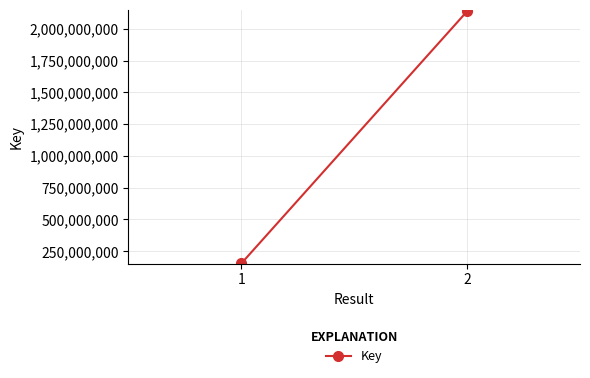

Reading right to left, extract all data points from this chart.

2137674508	153813045